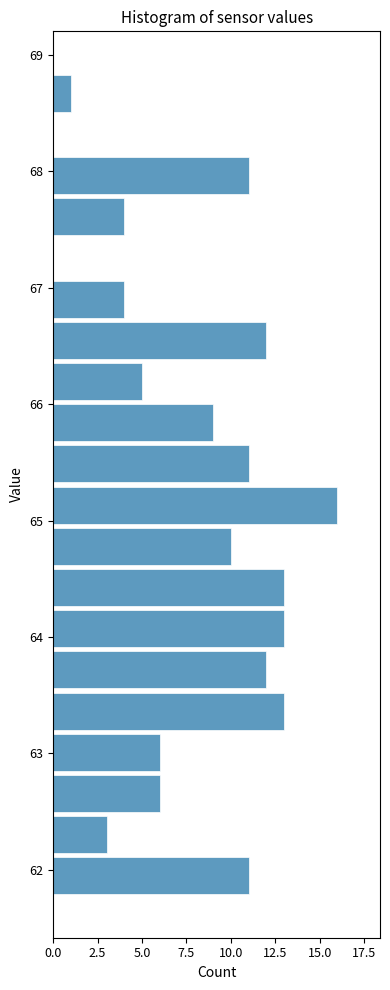

Read against the y-axis, roughly where is the centre of the longest bar?

65.1